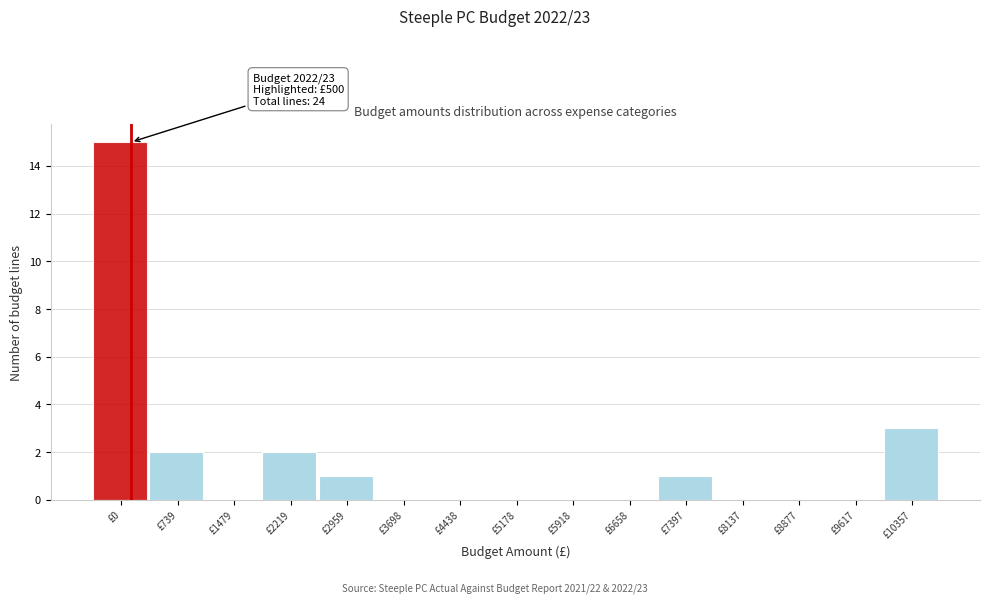

Reading left to right, what are all the values shown in this chart?

£0=15	£739=2	£1479=0	£2219=2	£2959=1	£3698=0	£4438=0	£5178=0	£5918=0	£6658=0	£7397=1	£8137=0	£8877=0	£9617=0	£10357=3